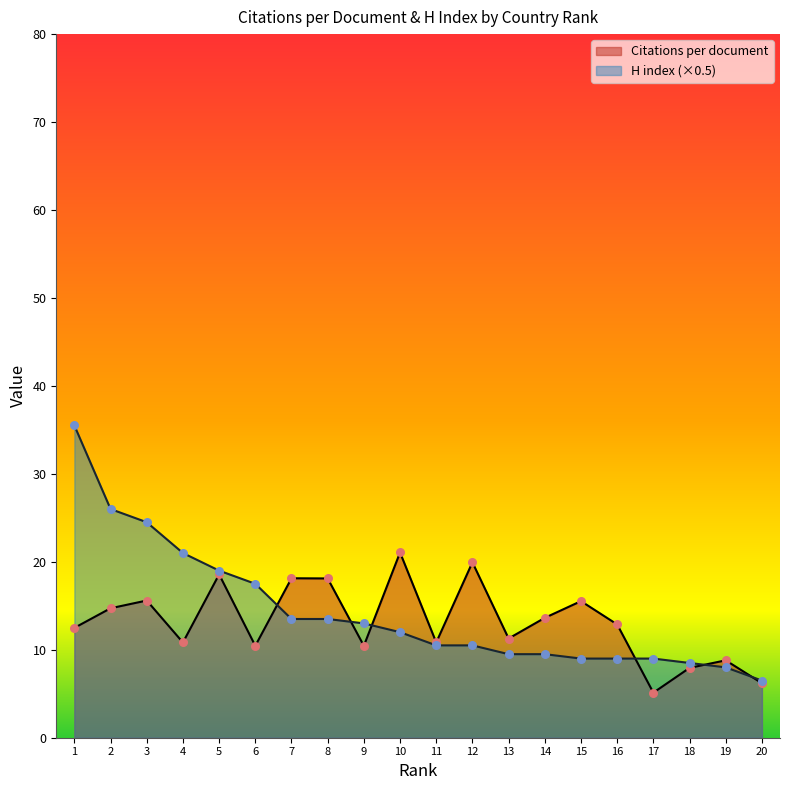

At which category is the sum across all series the highest?

1